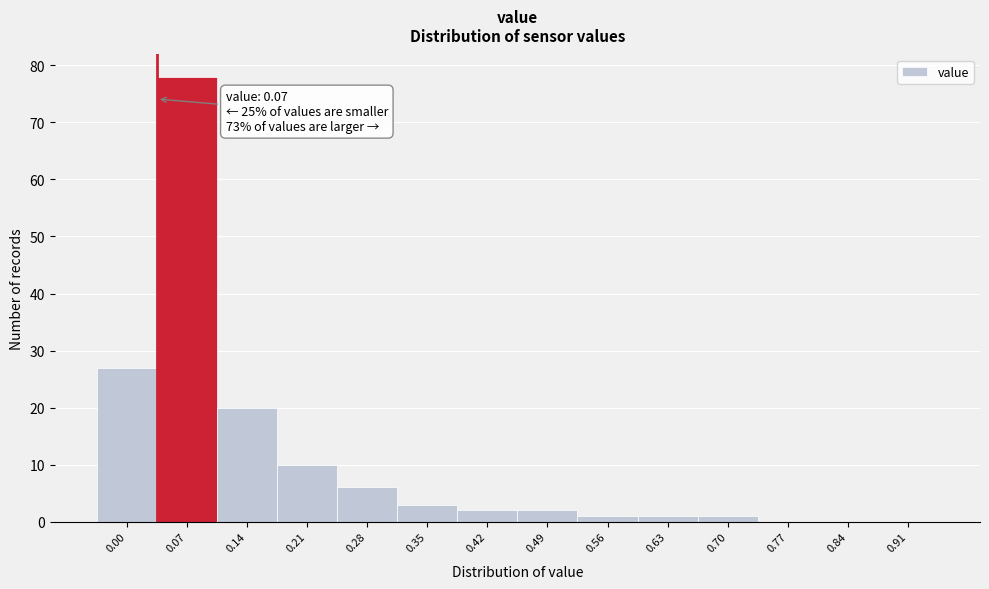

Reading right to left, list all the values displayed in this chart.

0.91=0	0.84=0	0.77=0	0.70=1	0.63=1	0.56=1	0.49=2	0.42=2	0.35=3	0.28=6	0.21=10	0.14=20	0.07=78	0.00=27